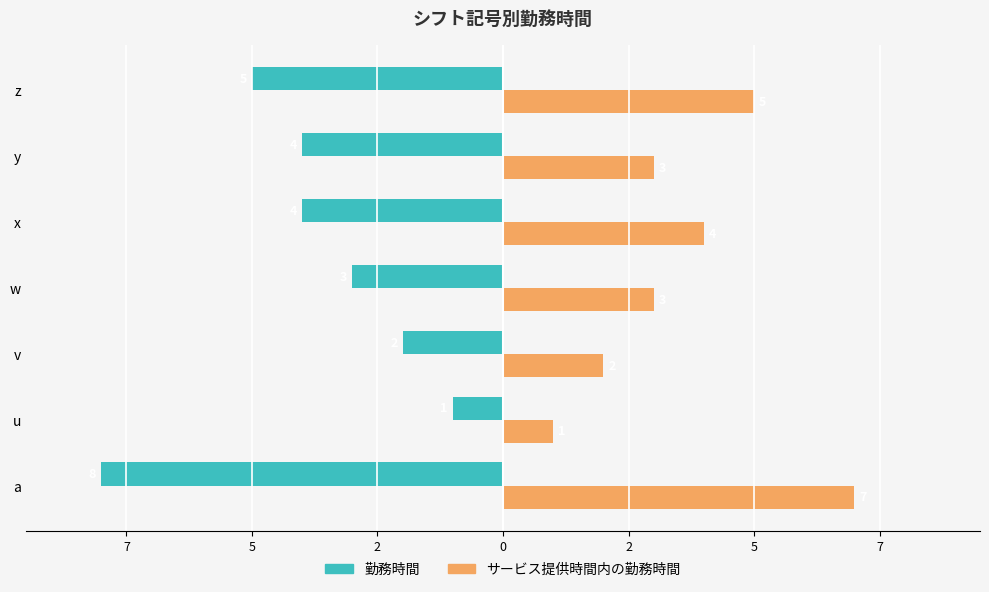

What are all the series names shown in the legend?

勤務時間, サービス提供時間内の勤務時間